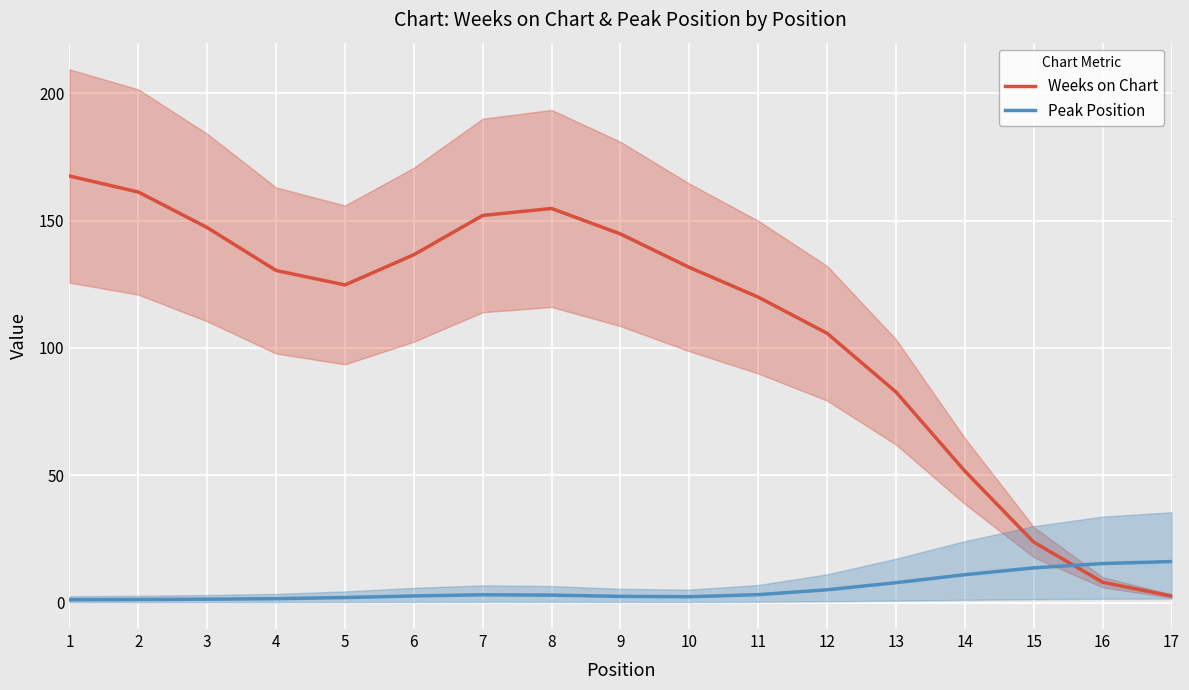

What is the sum of all Weeks on Chart values?

1845.0